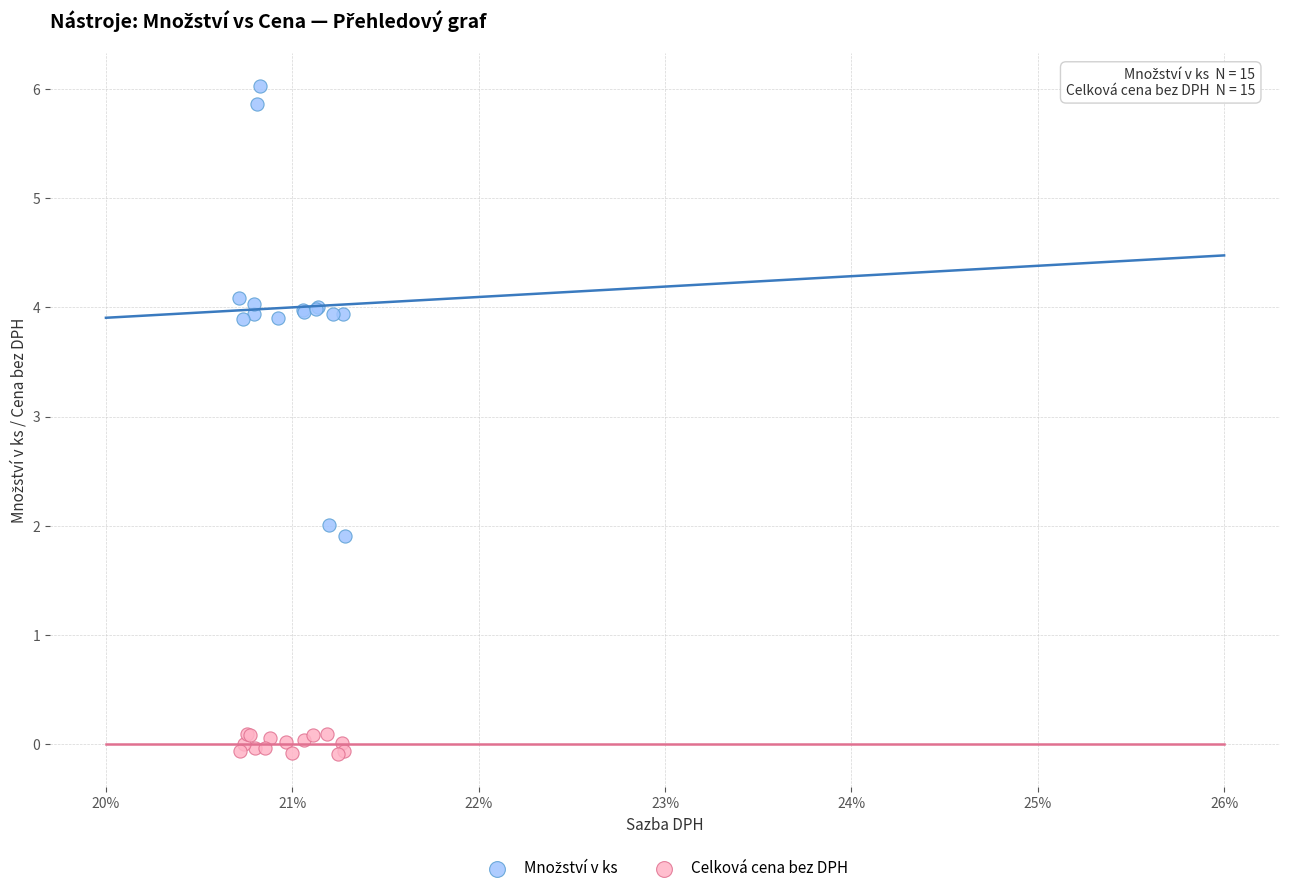

Which series contains the lowest Y value?

Celková cena bez DPH